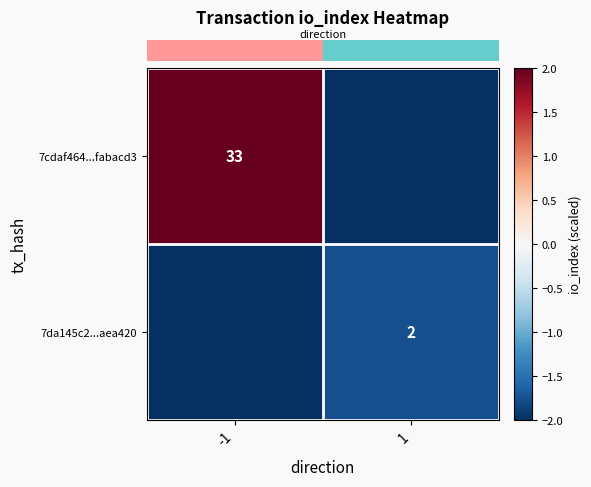

At which category does the chart reach its minimum across all series?

1